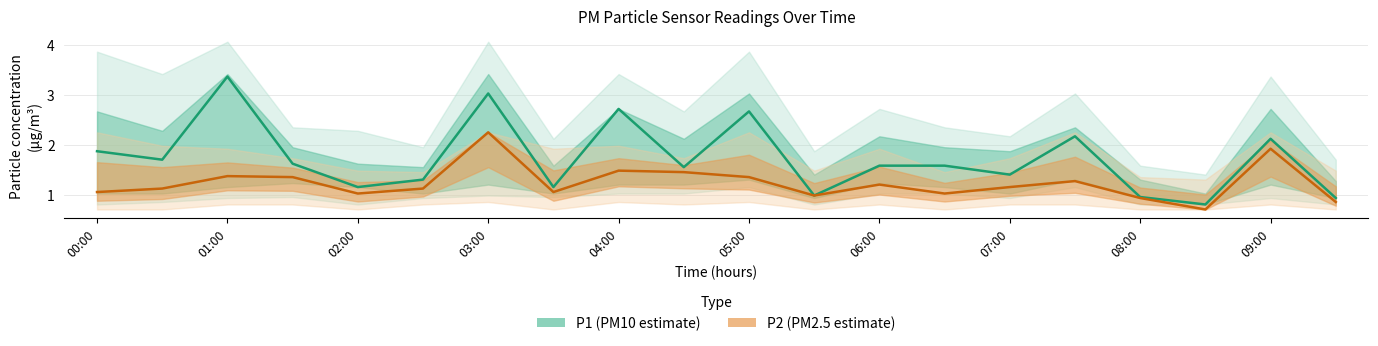

Reading left to right, what are all the values shown in this chart?

P1: 1.9	1.7	3.4	1.6	1.1	1.3	3.0	1.1	2.7	1.6	2.7	1.0	1.6	1.6	1.4	2.2	0.9	0.8	2.1	0.9
P2: 1.1	1.1	1.4	1.4	1.0	1.1	2.2	1.1	1.5	1.4	1.4	1.0	1.2	1.0	1.1	1.3	0.9	0.7	1.9	0.8